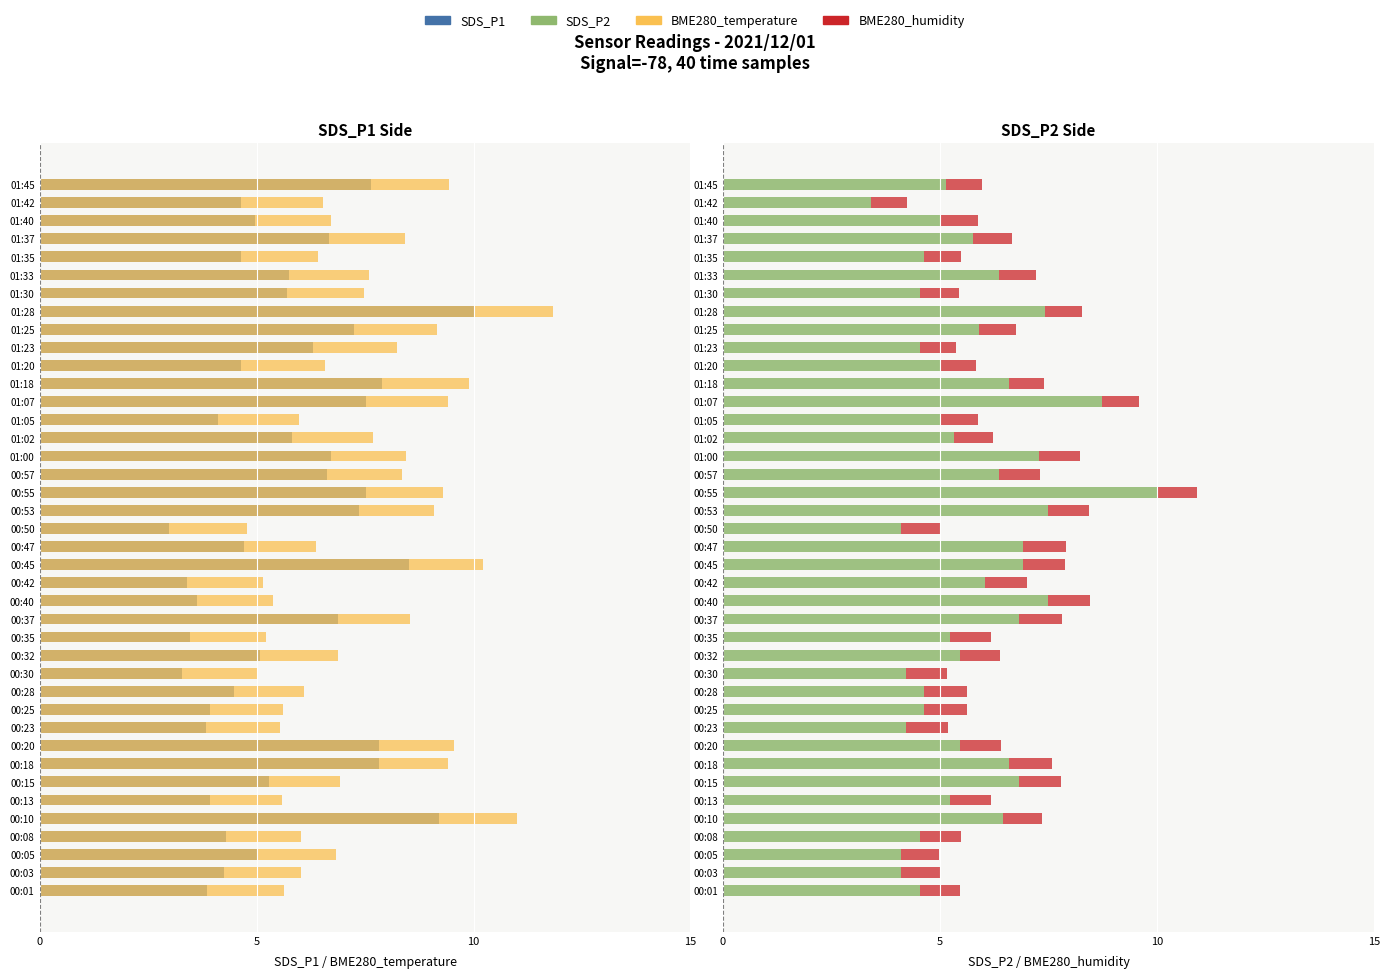

Which series has the largest total across all categories?

SDS_P2